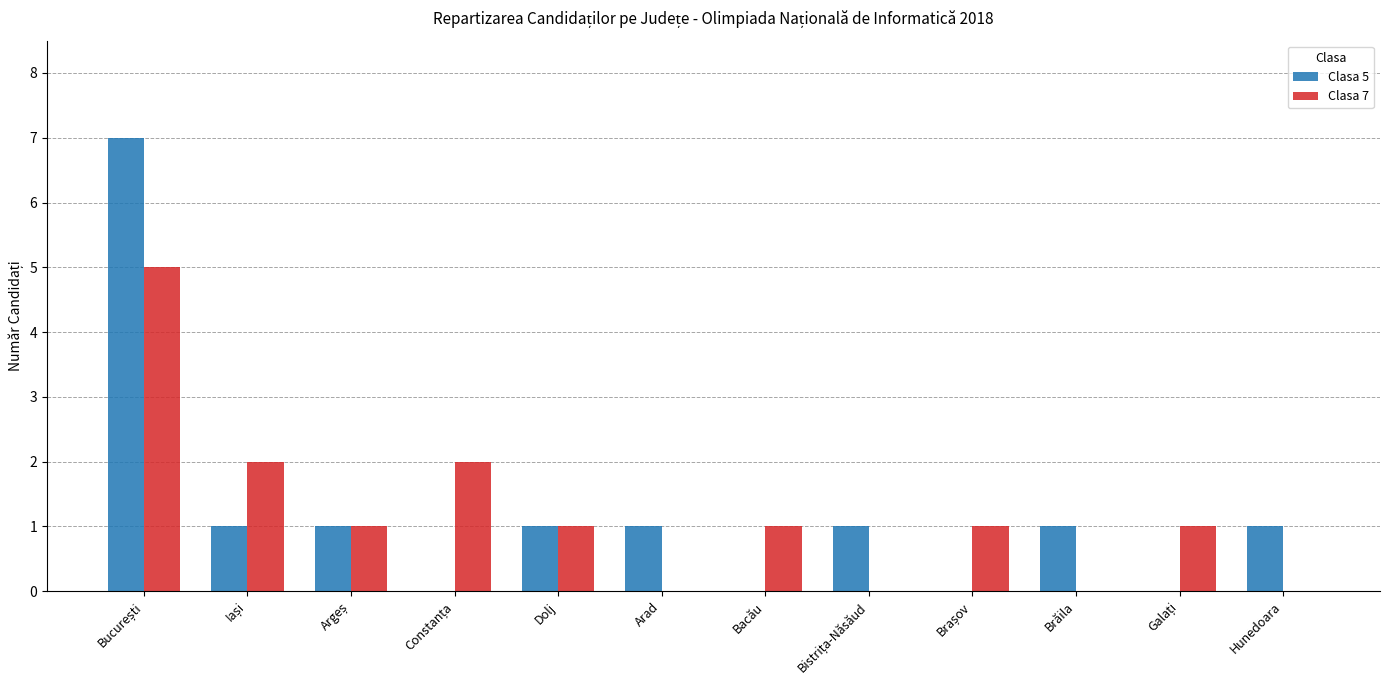

How many categories are shown in the chart?

12